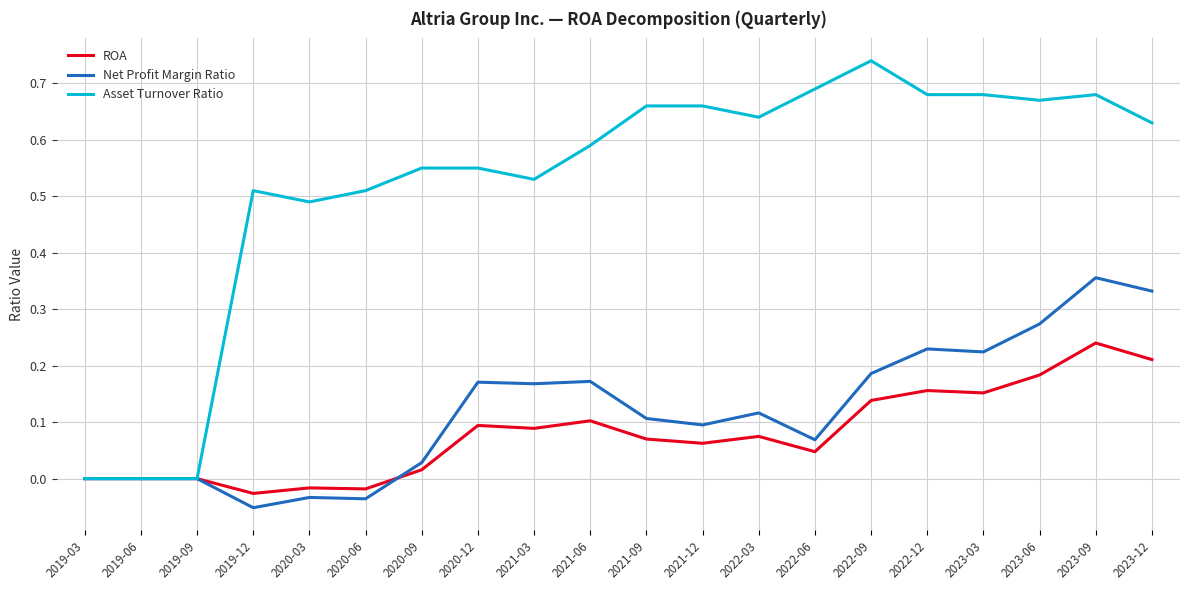

Which category has the highest value across all series?

2022-09